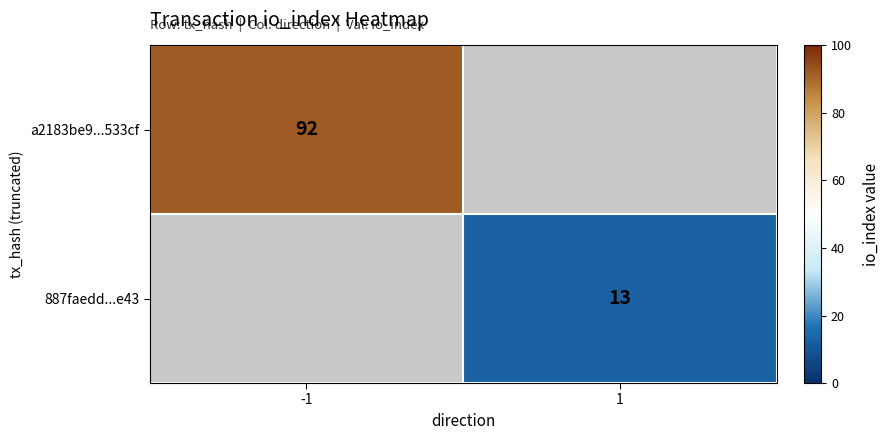

Is it true that a2183be9...533cf equals 43 at -1?

False